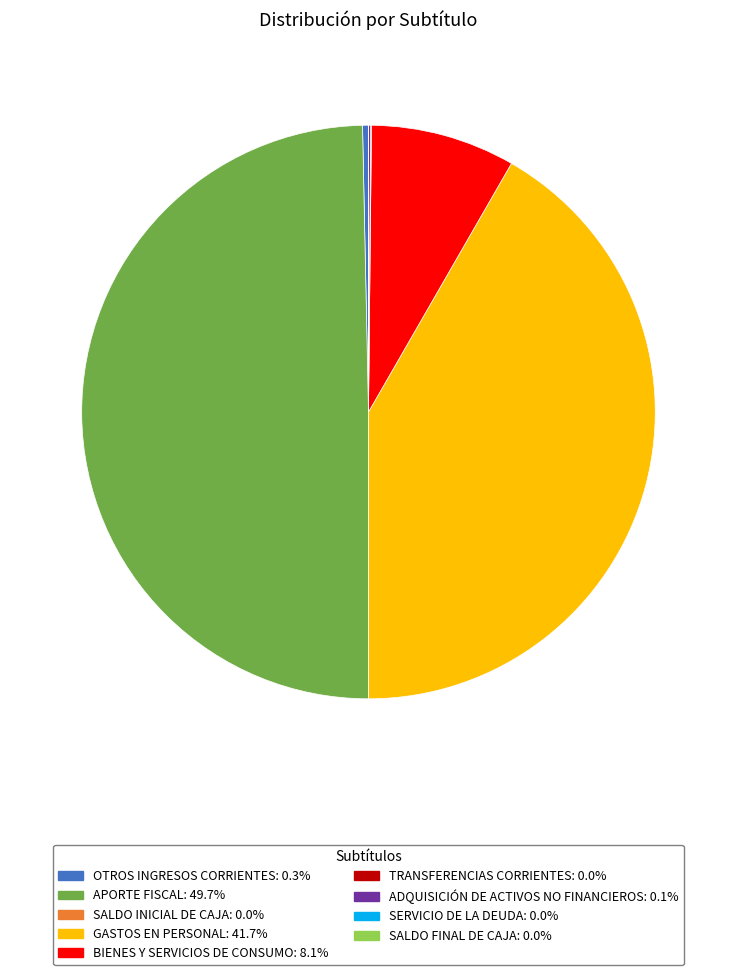

Between APORTE FISCAL and OTROS INGRESOS CORRIENTES, which is larger?

APORTE FISCAL